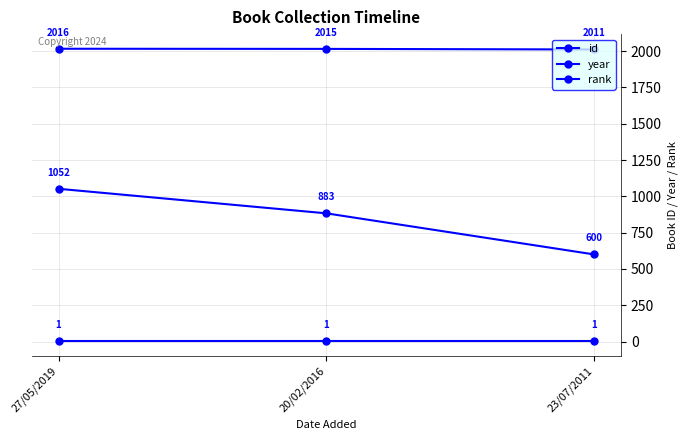

At which label is year closest to 2013?

20/02/2016